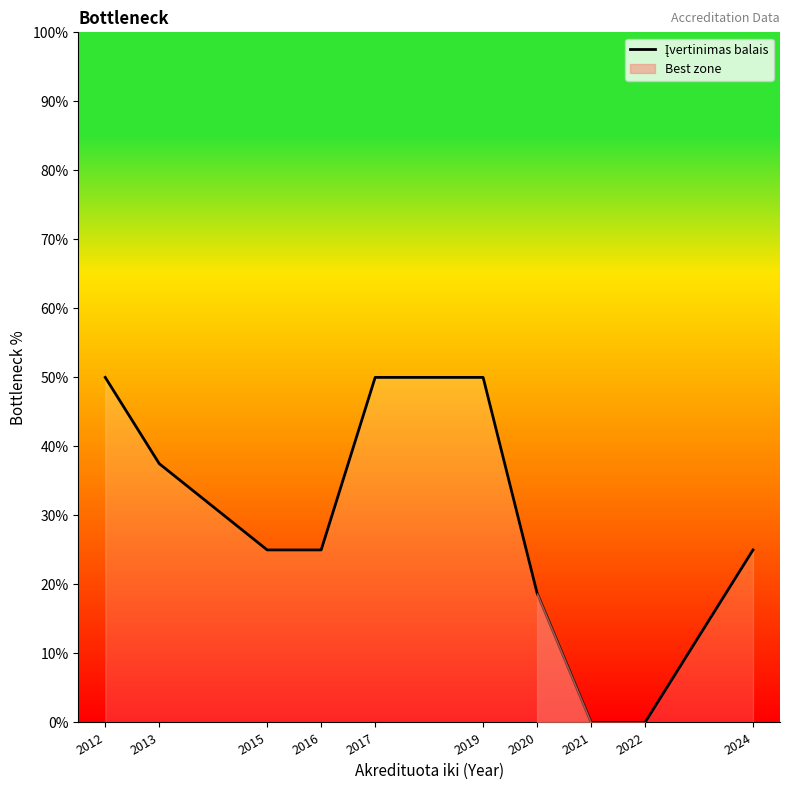

What is the maximum value shown in the chart?

50.0